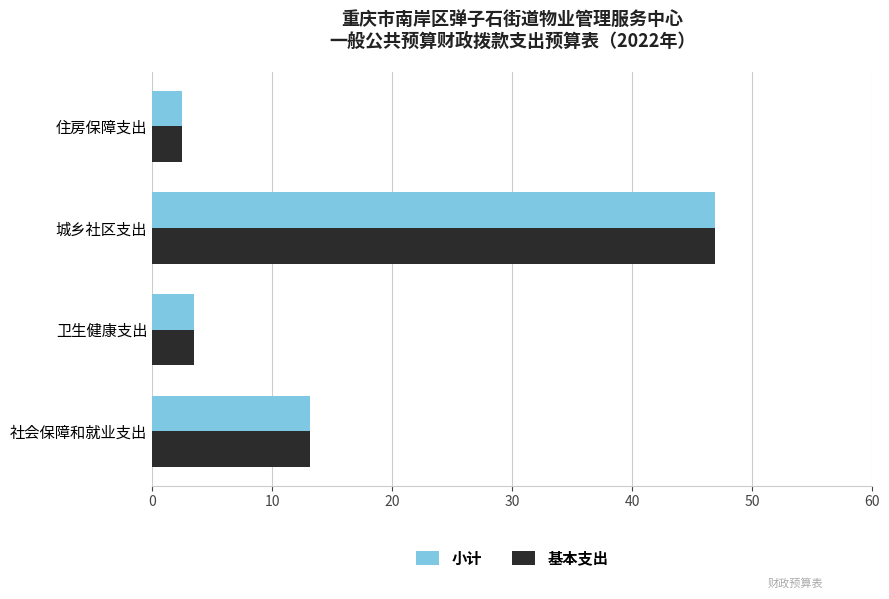

At which category is the sum across all series the highest?

城乡社区支出